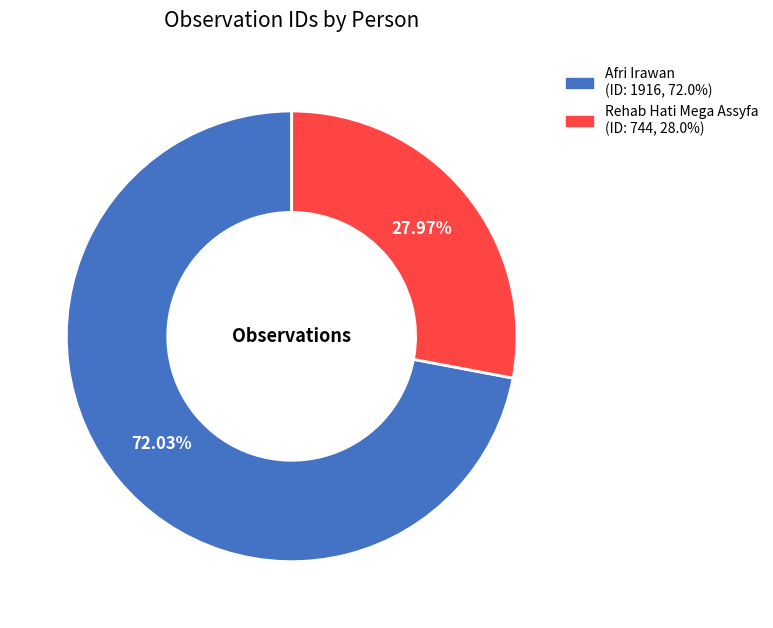

Does Rehab Hati Mega Assyfa represent more than half of the total?

No